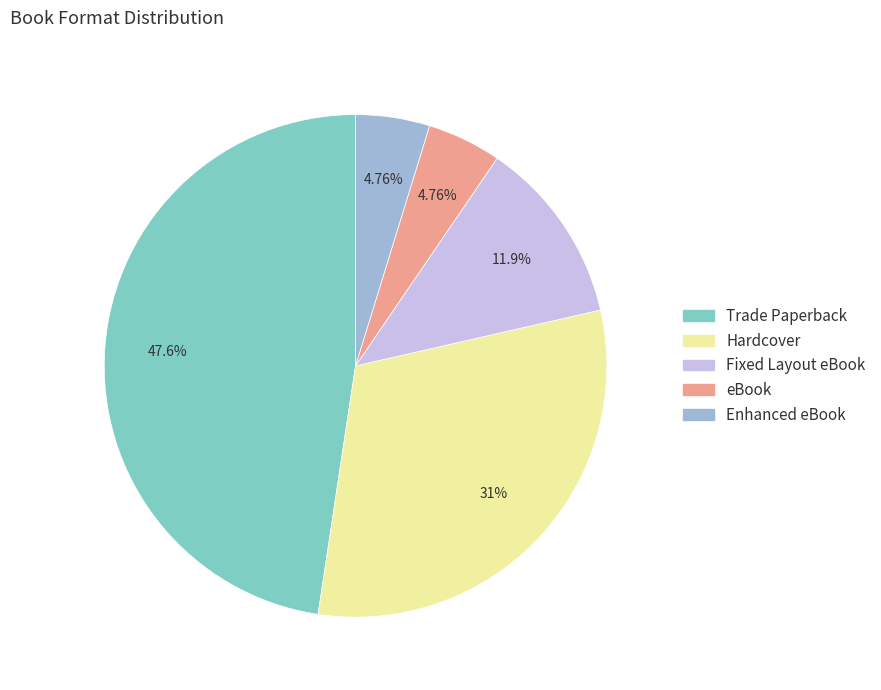

Is it true that Trade Paperback is 48% of the pie?

True